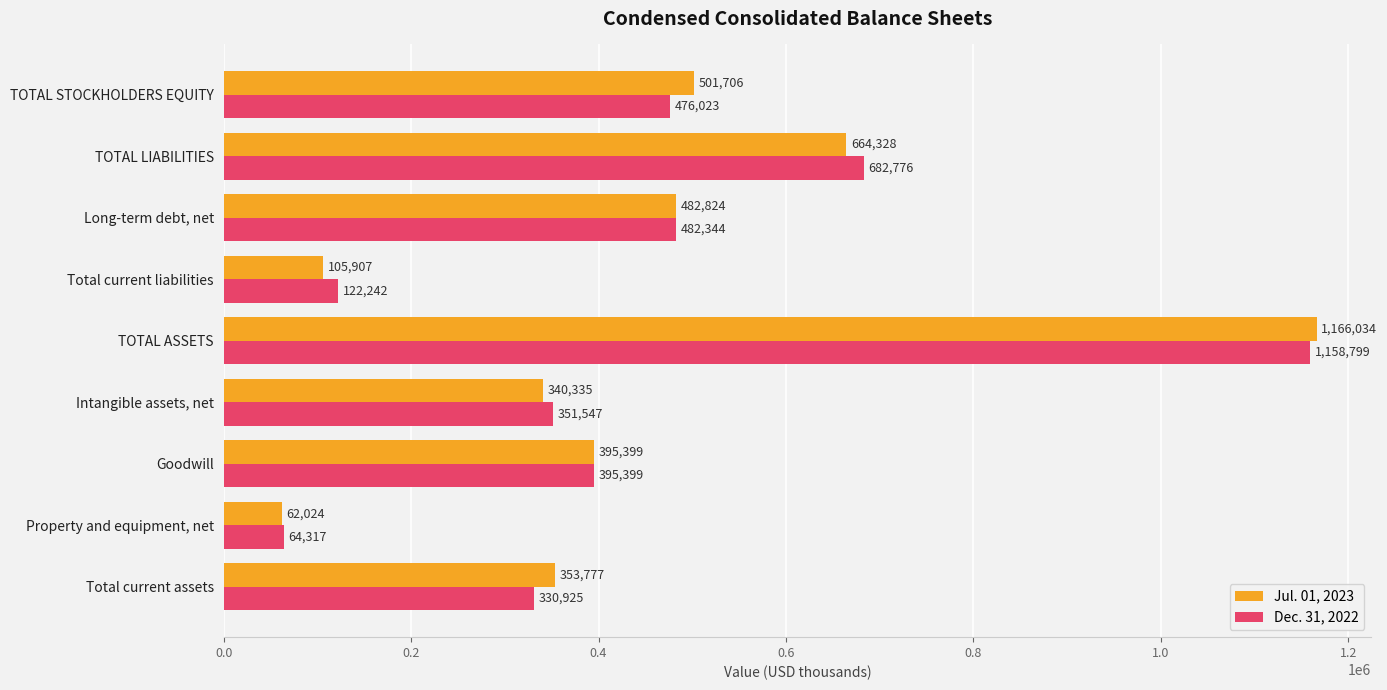

At which label does Jul. 01, 2023 reach its minimum?

Property and equipment, net